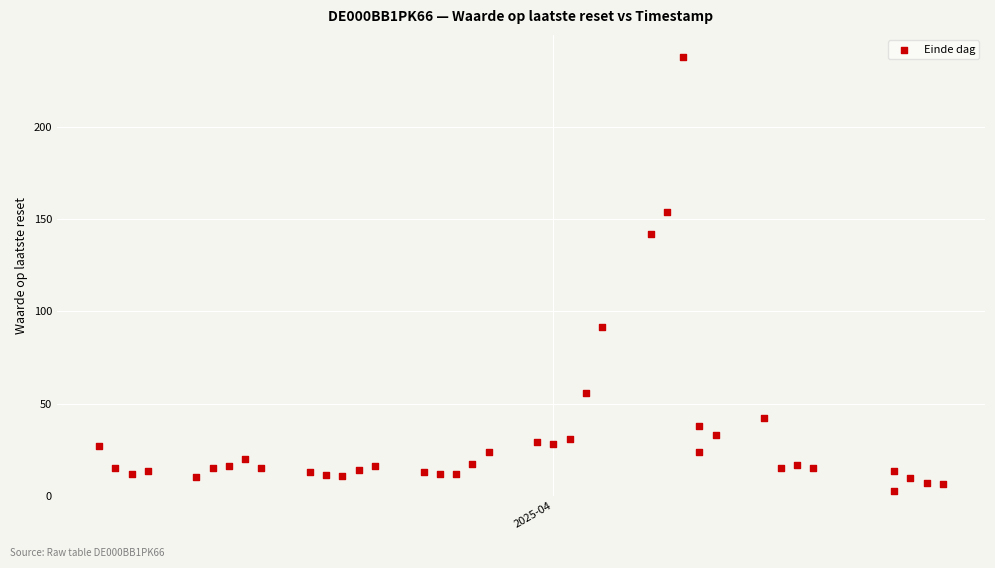

What is the range of X values (max minus min)?

52.0